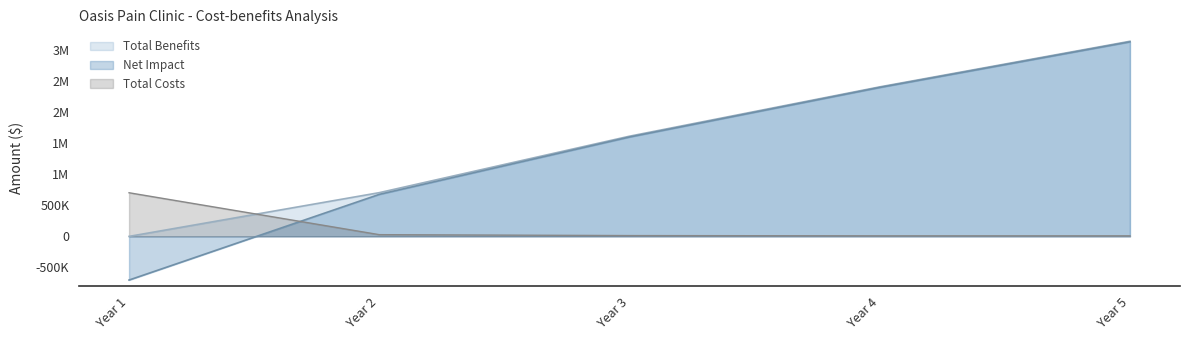

Where is Net Impact nearest to the value 1216175?

Year 3